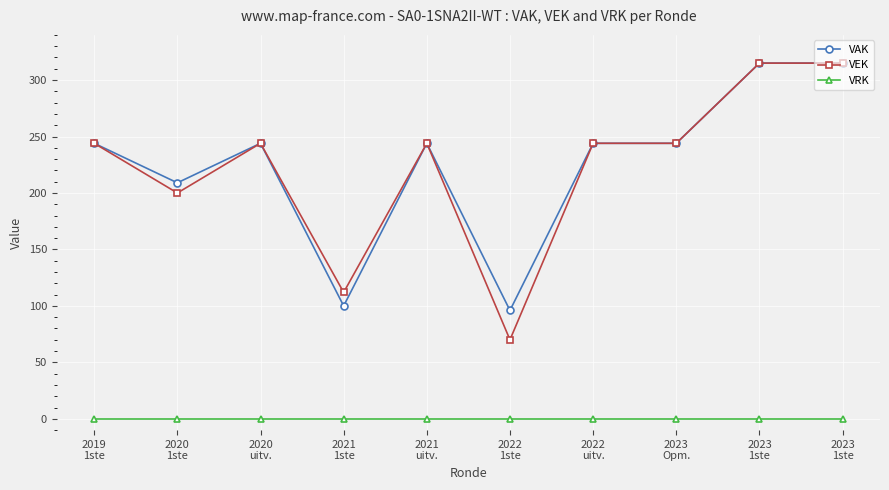

True or false: VRK and VAK cross at least once.

False